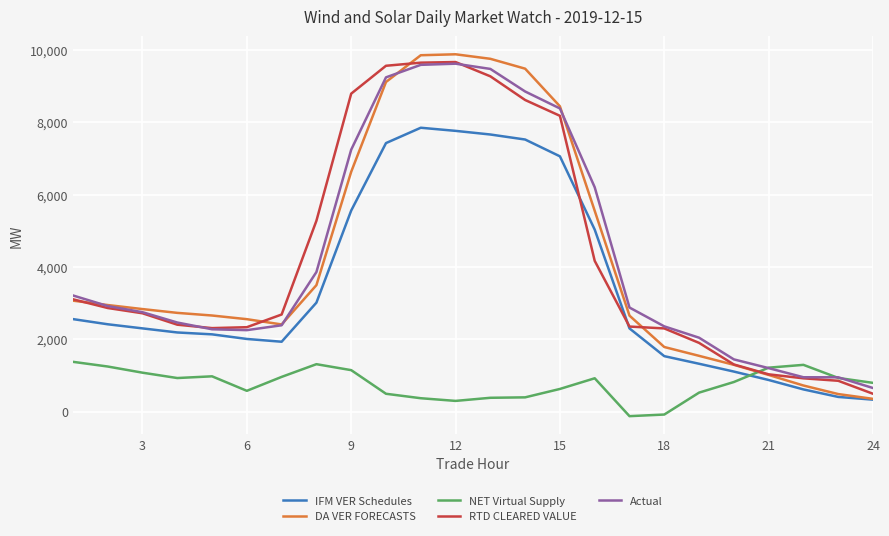

Is this an area chart (filled region under the line)?

No